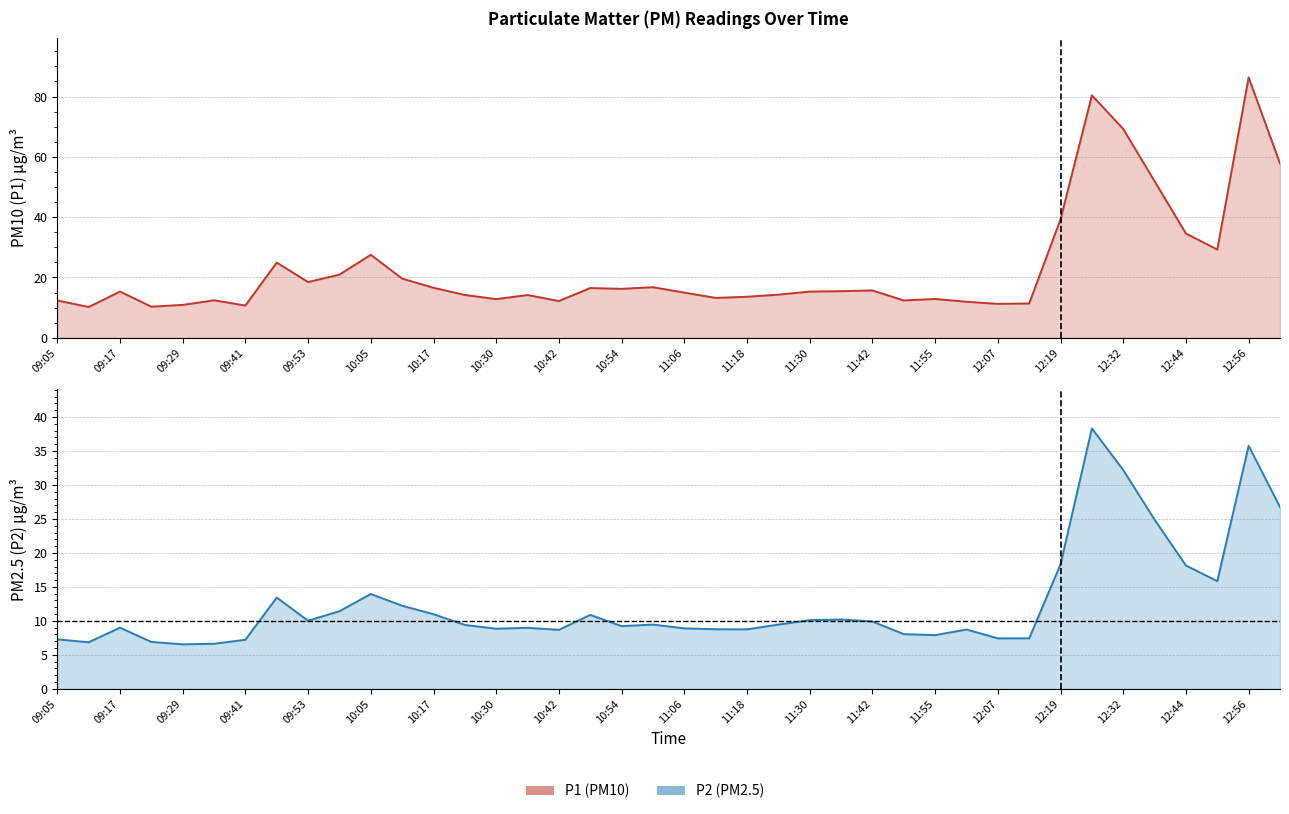

Is it true that P1 equals 79.5 at 13:02?

False